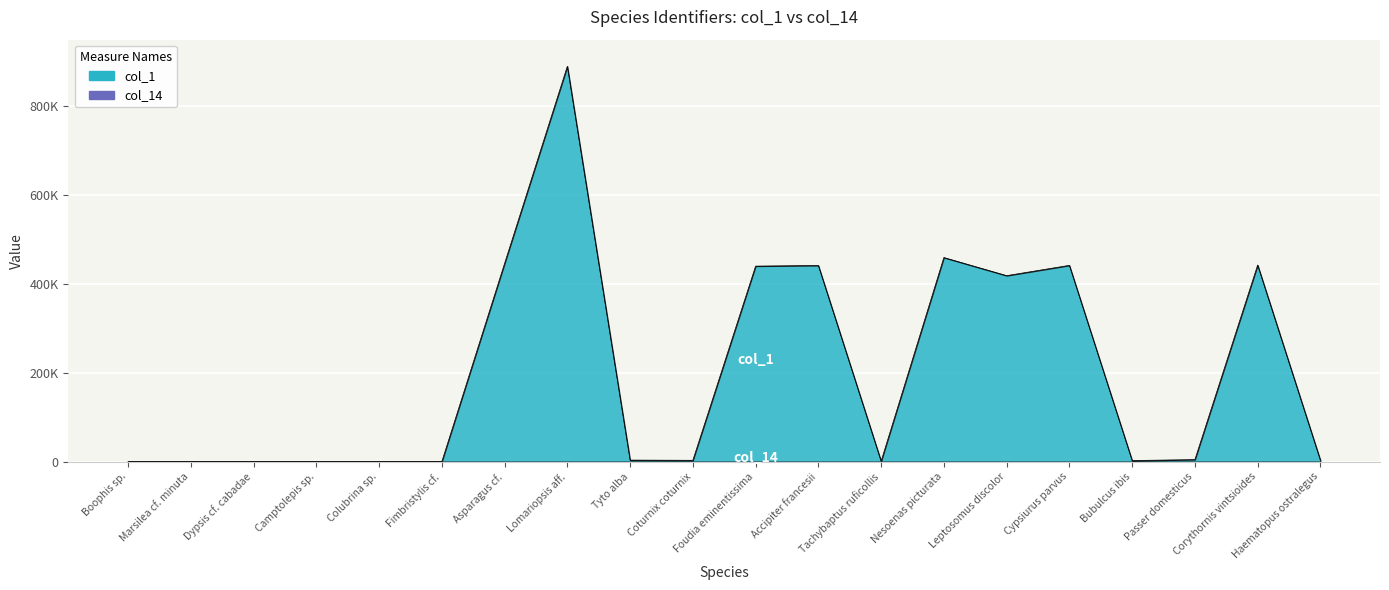

How many positive values are there?

14